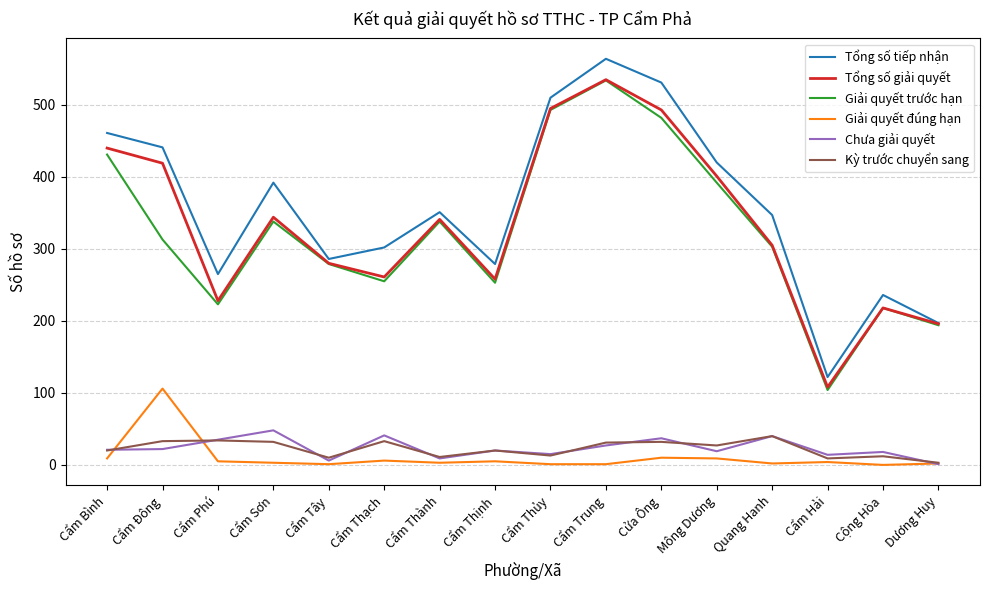

Between Cẩm Sơn and Cẩm Tây, which series saw the biggest shift?

Tổng số tiếp nhận